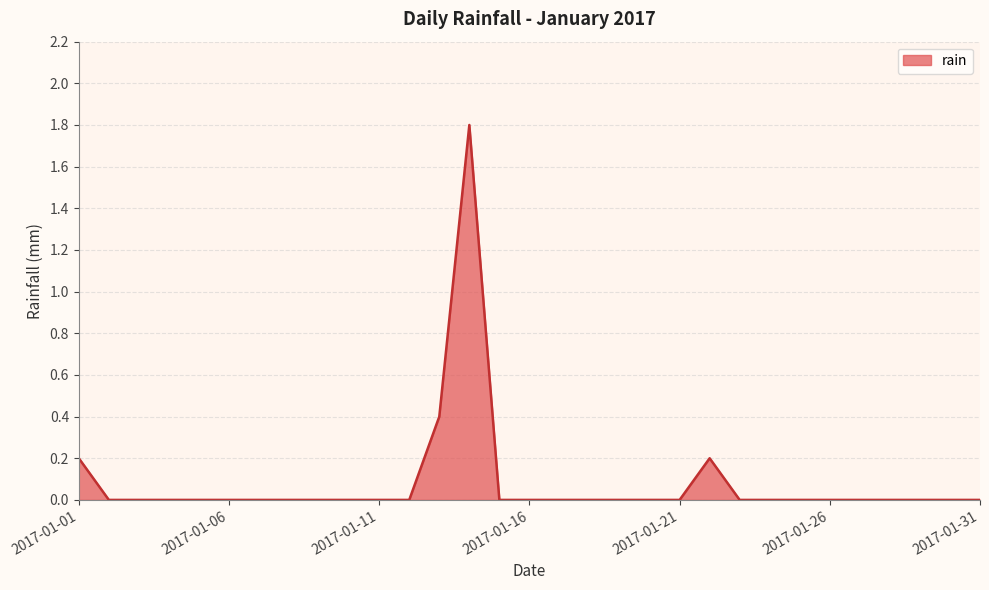

Count the number of data series in this chart.

1